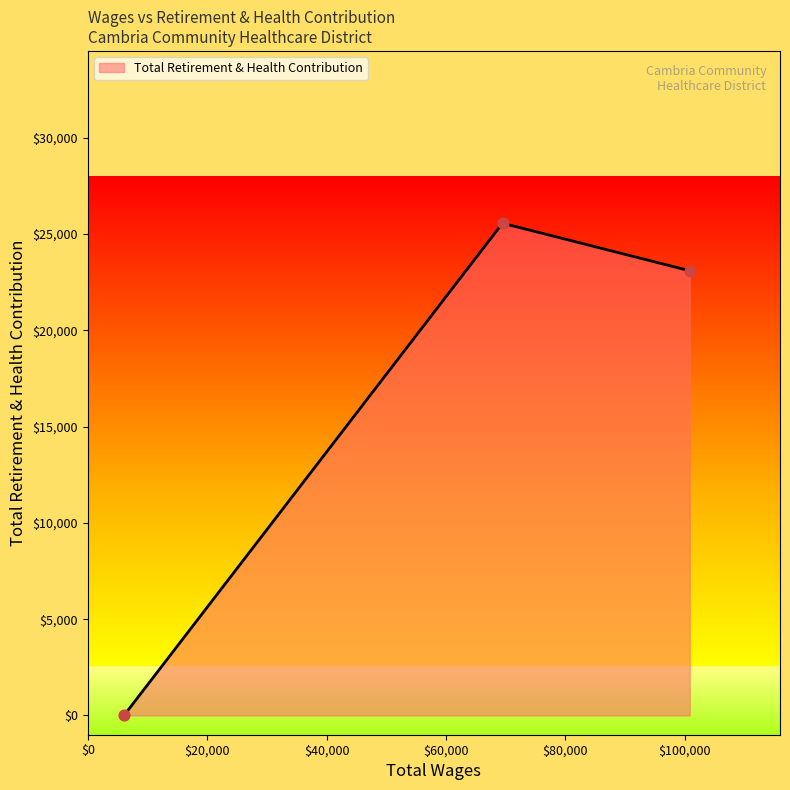

What is the difference between the maximum and second lowest values?

2469